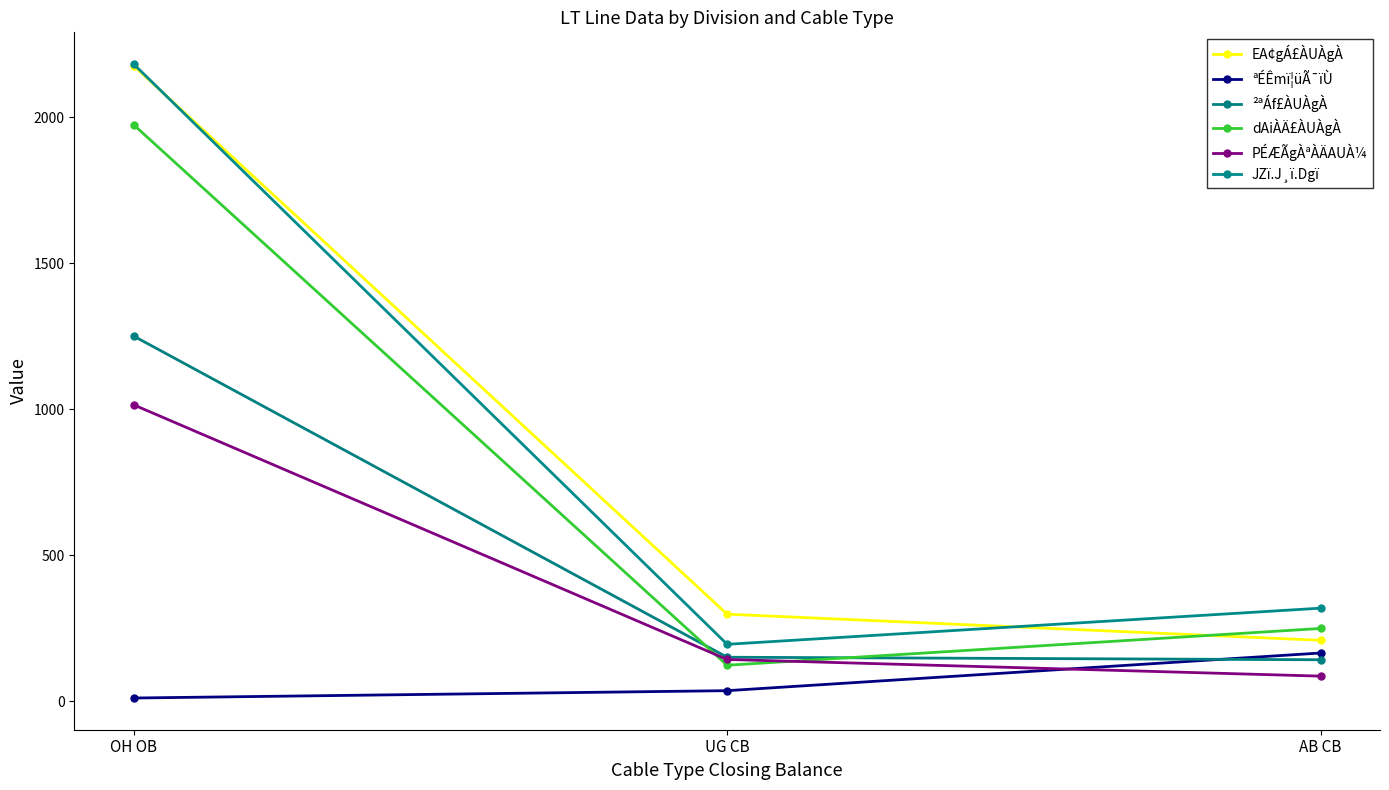

Count the number of categories in the chart.

3